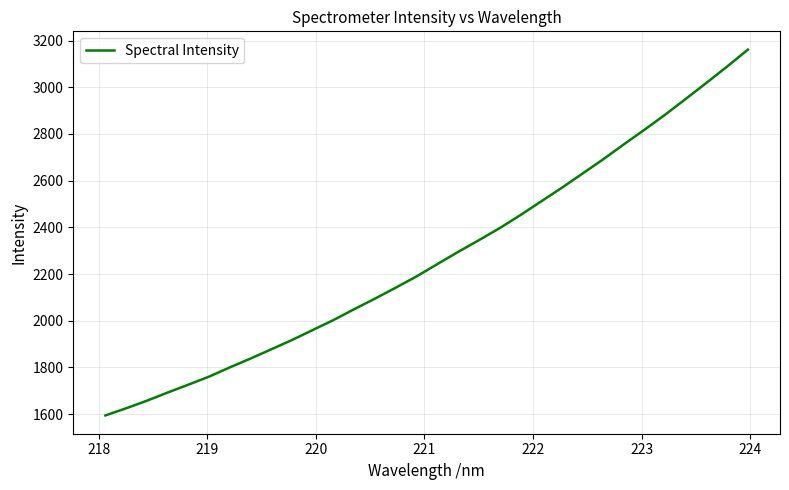

What is the difference between the maximum and minimum values?

1566.7